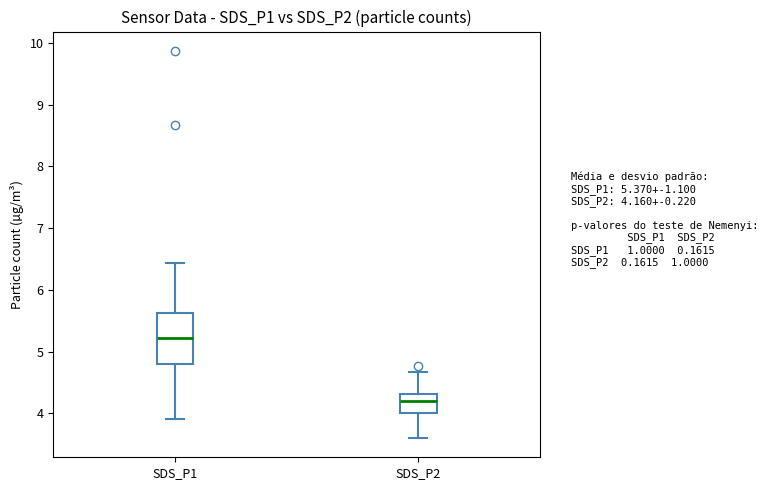

Which box is the tallest, from its lower edge to its upper edge?

SDS_P1